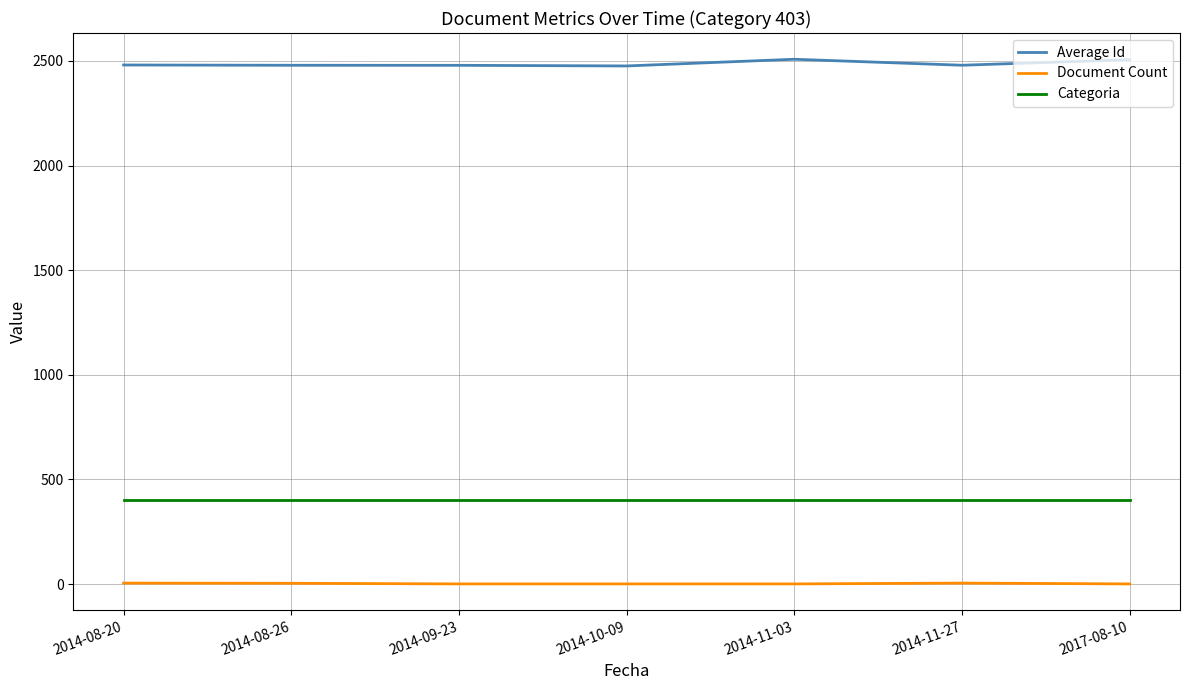

What is the total value across all series at 2014-11-27?

2887.4